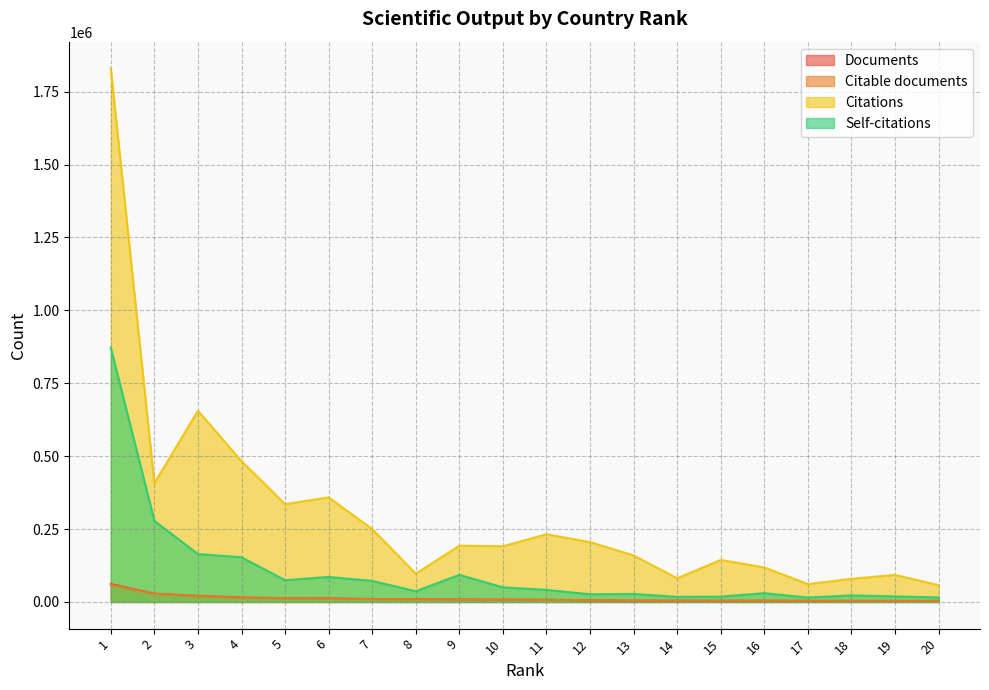

Which category has the highest value in the Citable documents series?

1